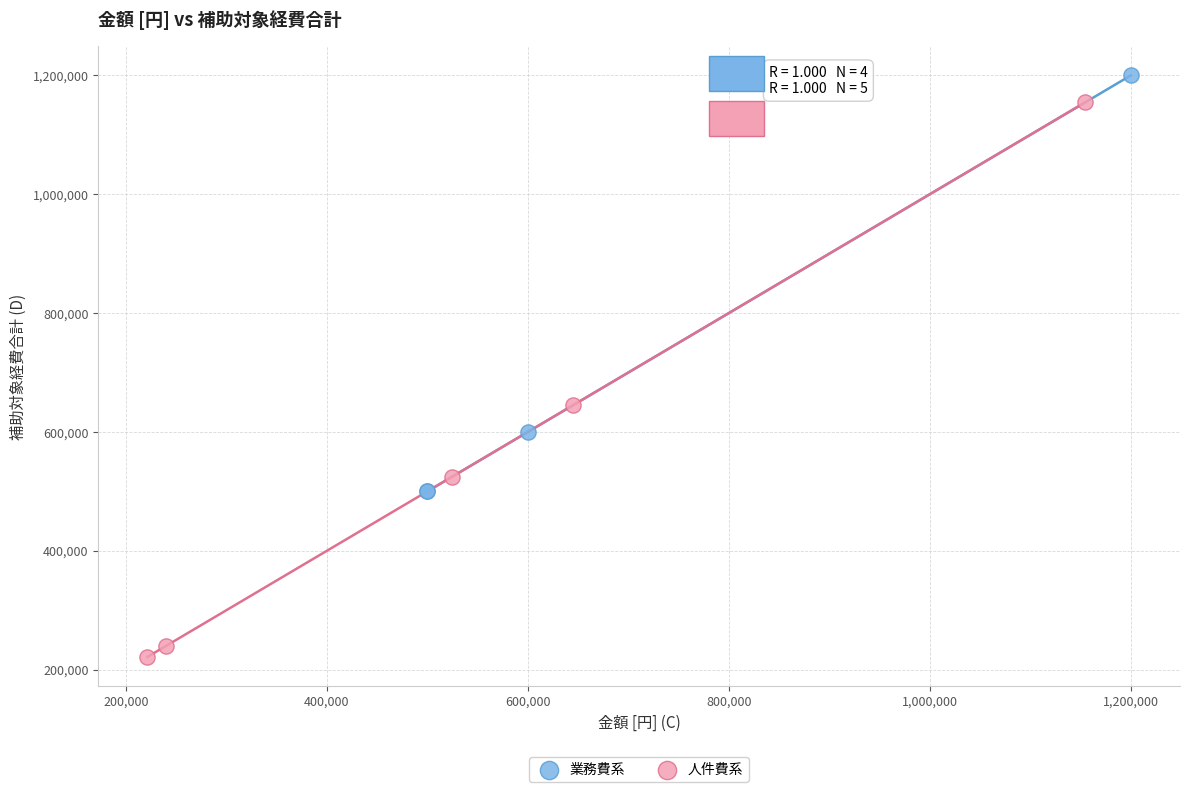

Which series reaches the maximum Y coordinate?

業務費系